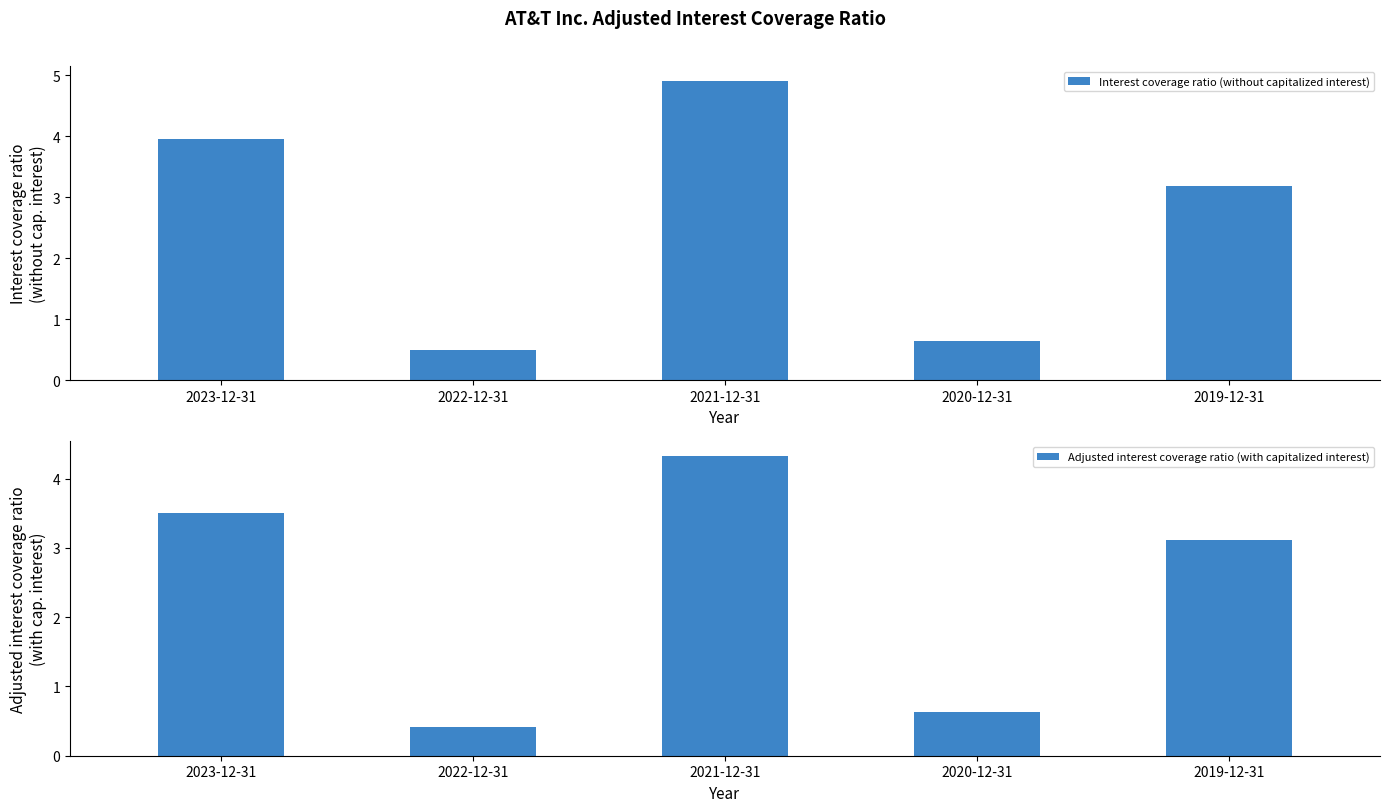

List the series in order of their overall mean, lowest first.

Adjusted interest coverage ratio (with capitalized interest), Interest coverage ratio (without capitalized interest)